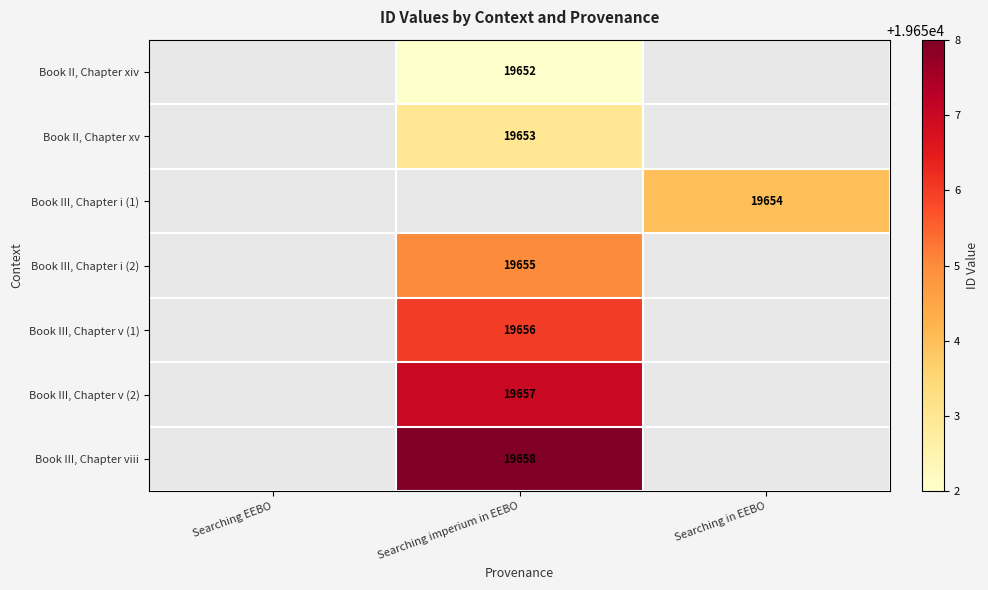

True or false: Book III, Chapter v (2) has a value of 6973 at Searching imperium in EEBO.

False